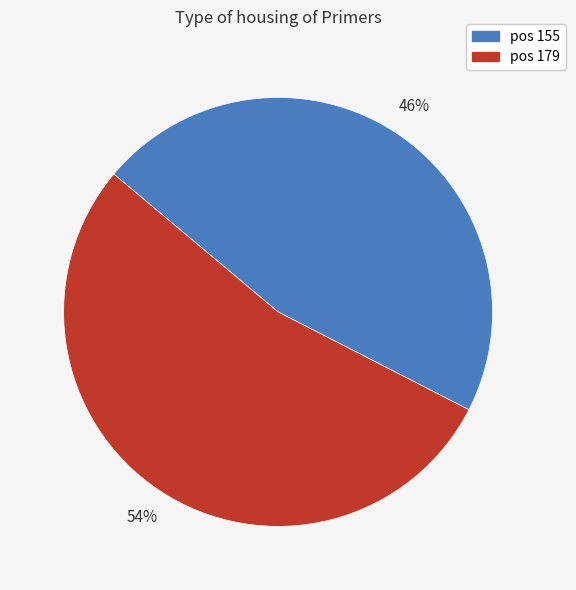

To the nearest percent, what is the average slice percentage?

50%